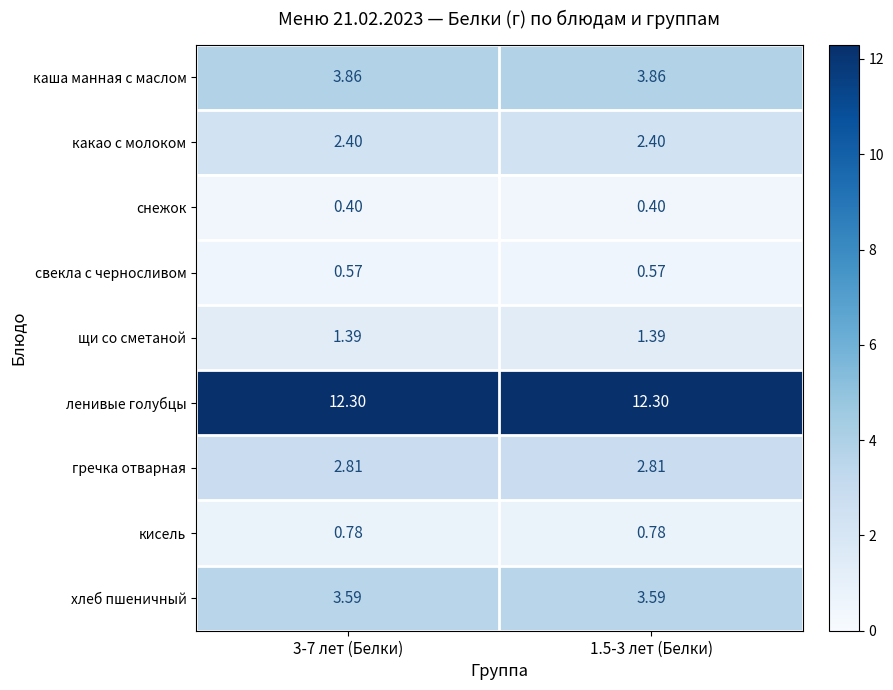

Is the value of хлеб пшеничный at 1.5-3 лет (Белки) greater than the value of ленивые голубцы at 3-7 лет (Белки)?

No